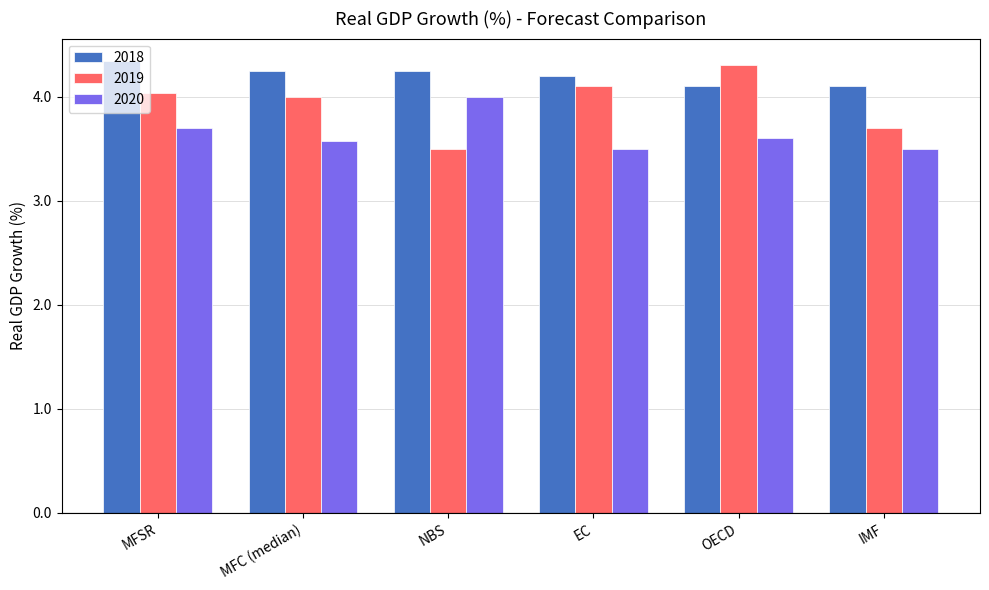

How many 2020 values are between 3 and 4?

6